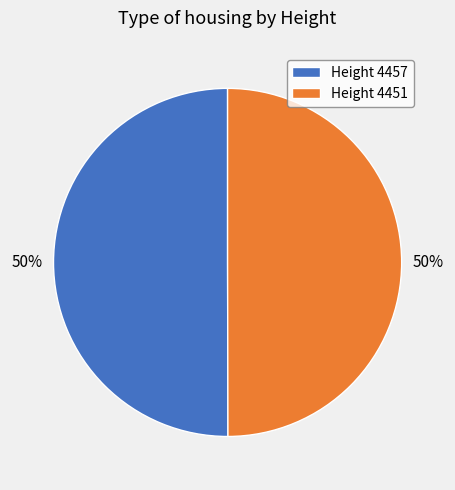

Combined, do Height 4451 and Height 4457 account for over 50%?

Yes